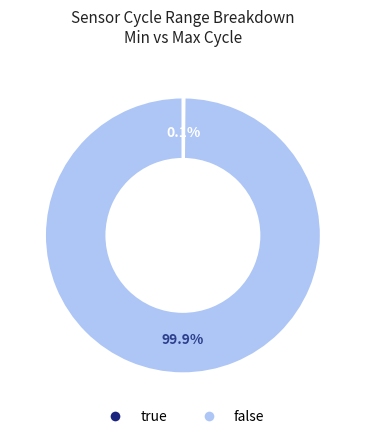

To the nearest percent, what is the difference between the largest and smallest slice percentages?

100%